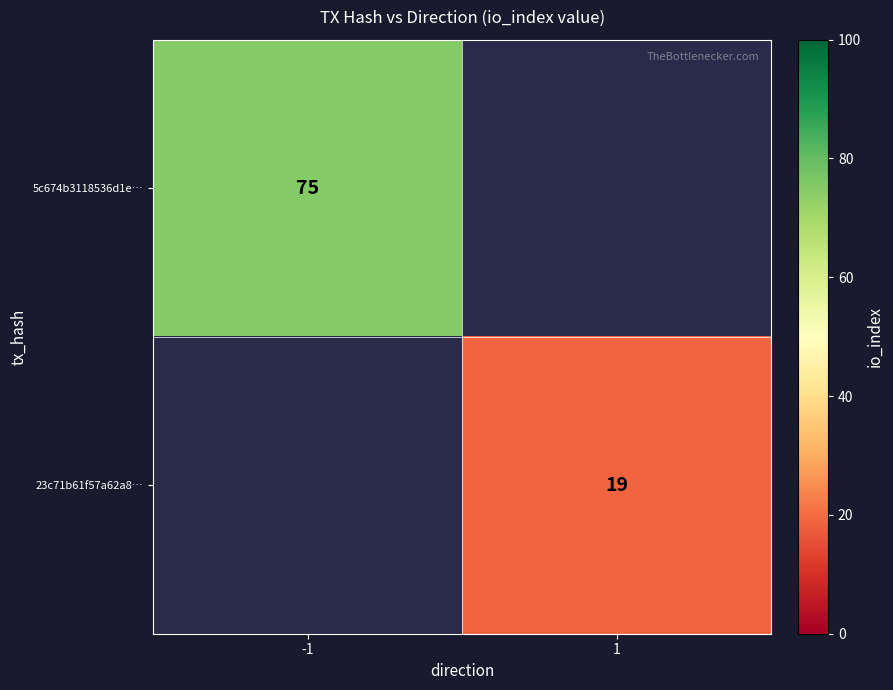

Is it true that 5c674b3118536d1e… equals 75 at -1?

True